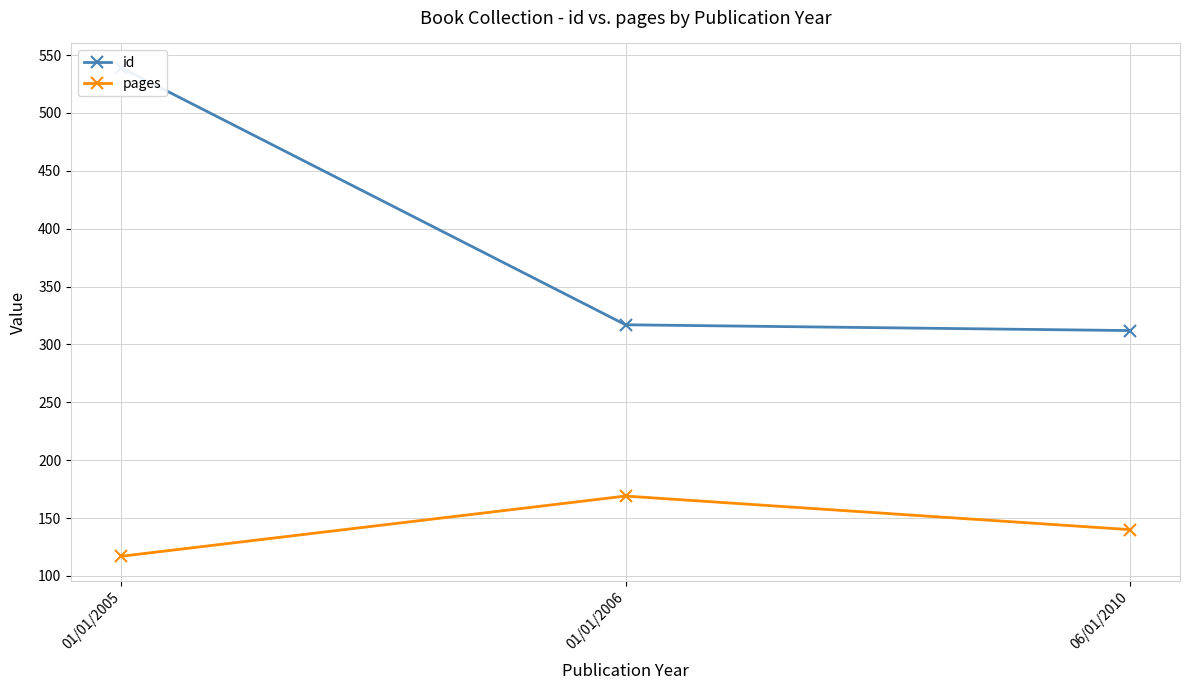

What is the label of the 1st point from the right?

06/01/2010